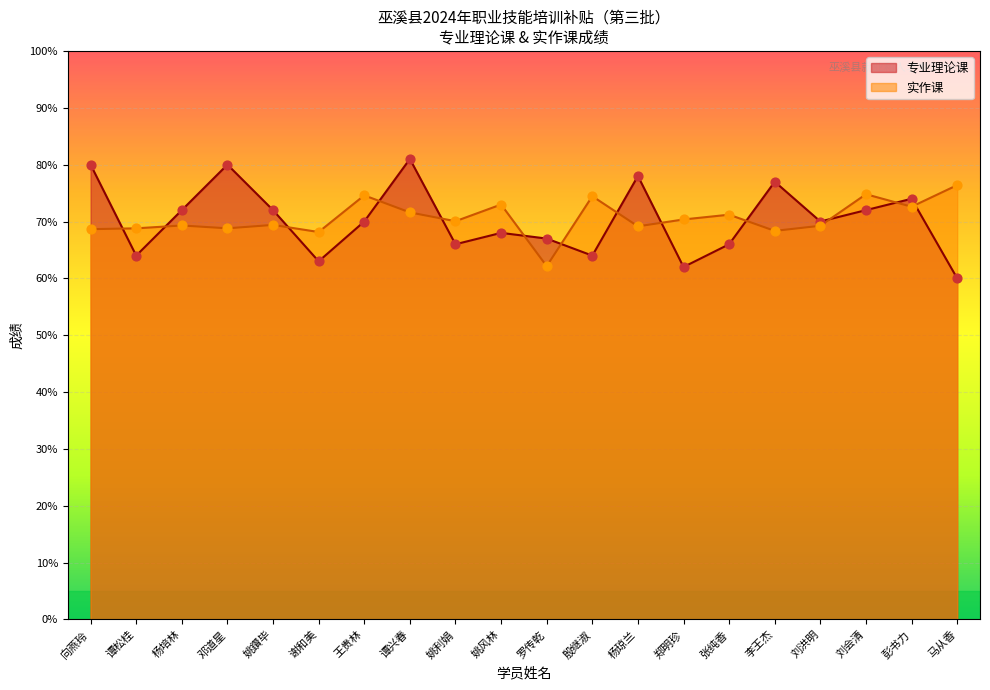

Which series has the widest spread of Y values?

专业理论课